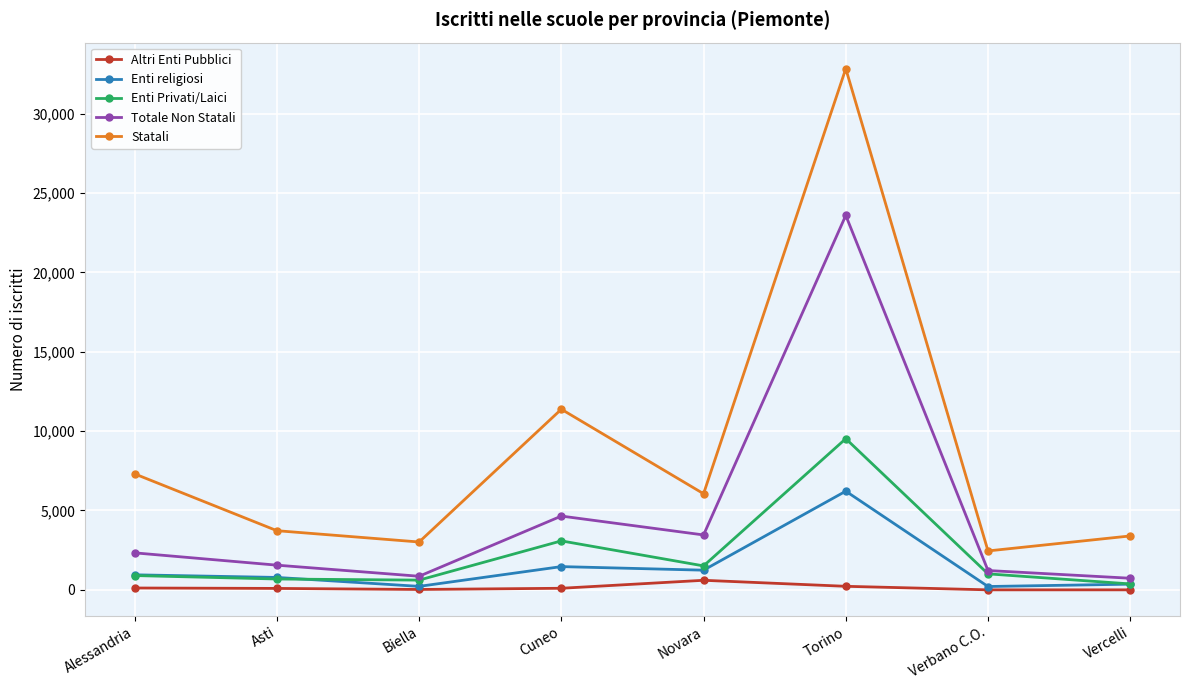

Which series has the largest total across all categories?

Statali